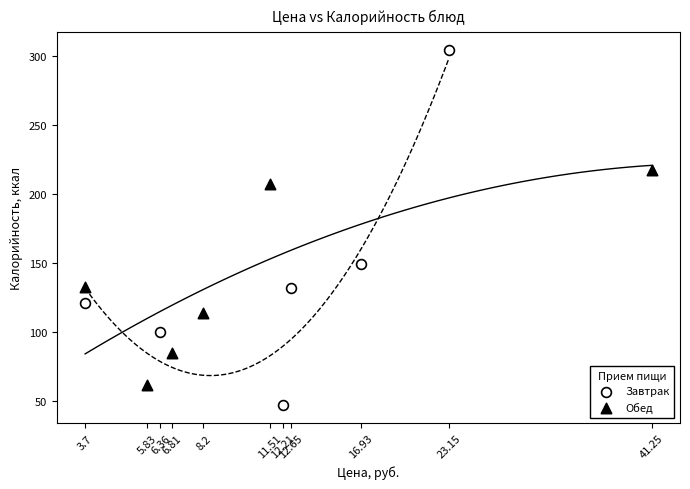

Which series contains the highest Y value?

Завтрак